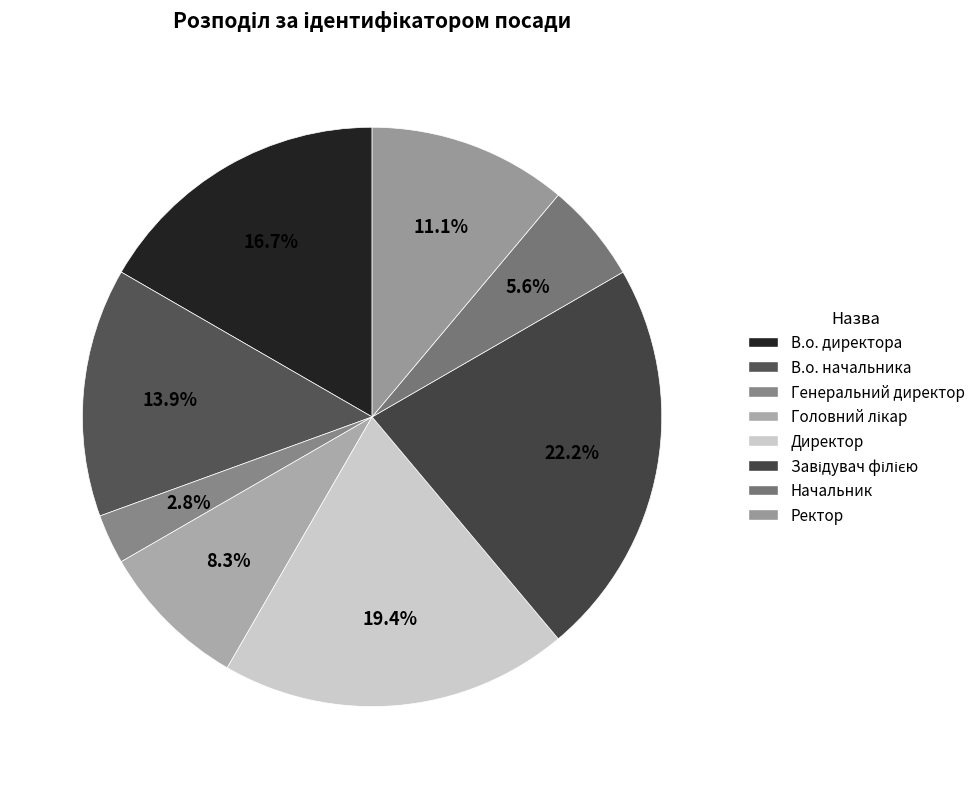

Is there a majority slice in this chart?

No